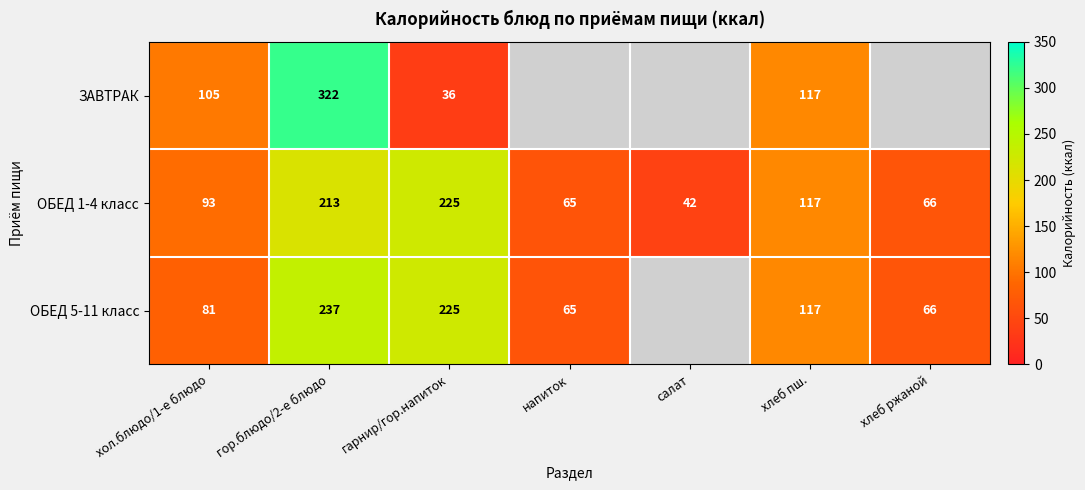

Is it true that ОБЕД 5-11 класс equals 37 at хлеб пш.?

False